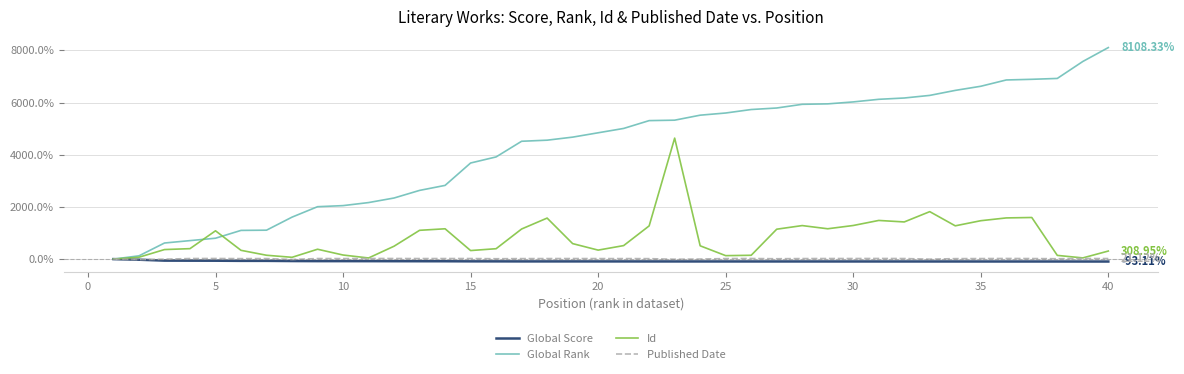

Which series has the largest total across all categories?

Global Rank